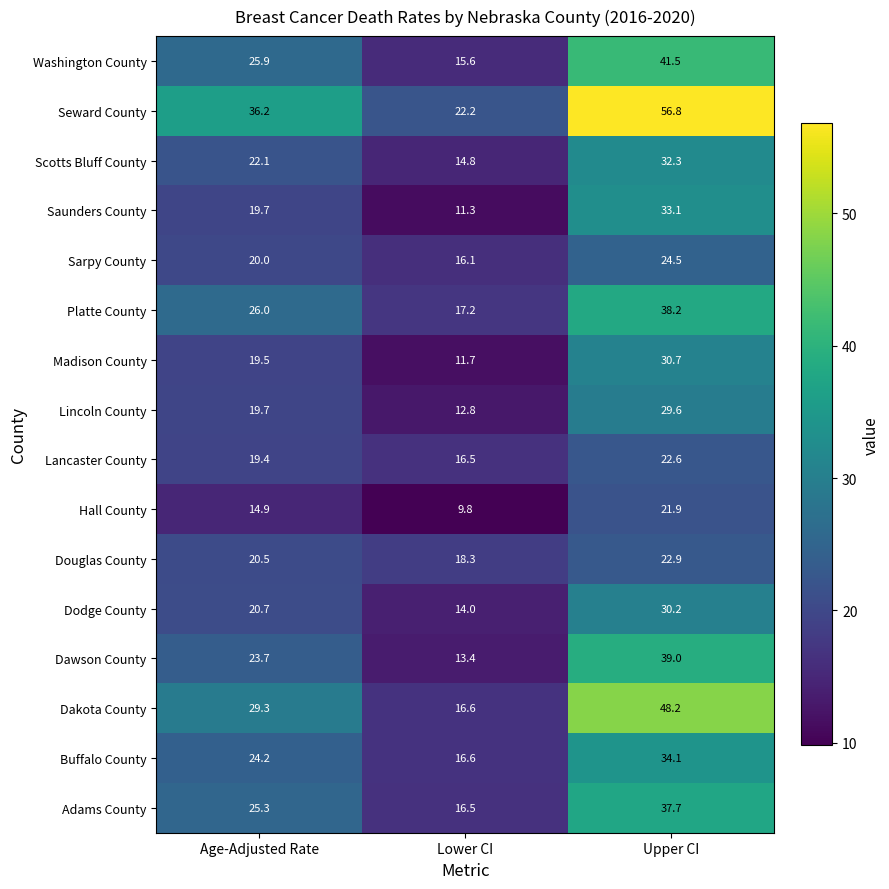

List the series in order of their peak value, lowest first.

Hall County, Lancaster County, Douglas County, Sarpy County, Lincoln County, Dodge County, Madison County, Scotts Bluff County, Saunders County, Buffalo County, Adams County, Platte County, Dawson County, Washington County, Dakota County, Seward County